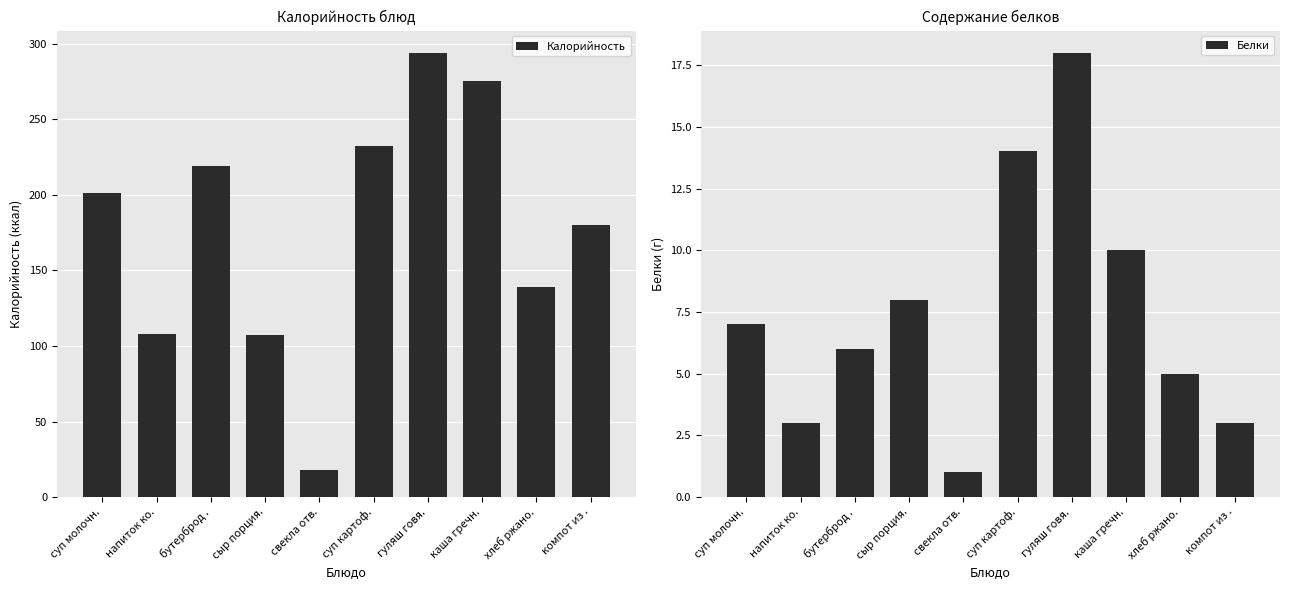

At which label is Белки closest to 9?

сыр порция.